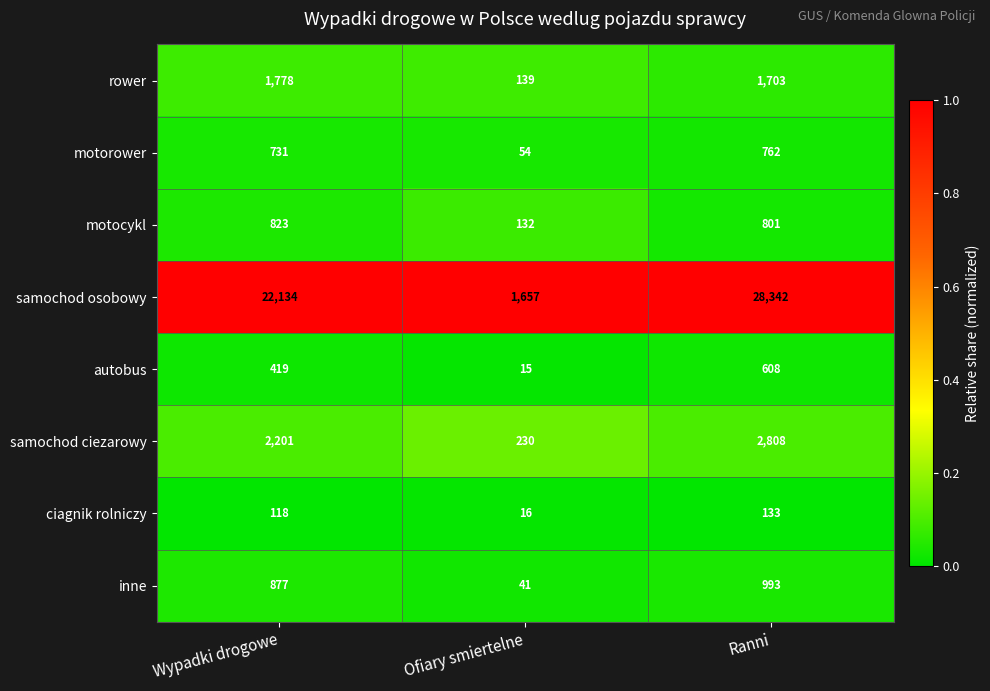

True or false: ciagnik rolniczy has a value of 16 at Ofiary smiertelne.

True